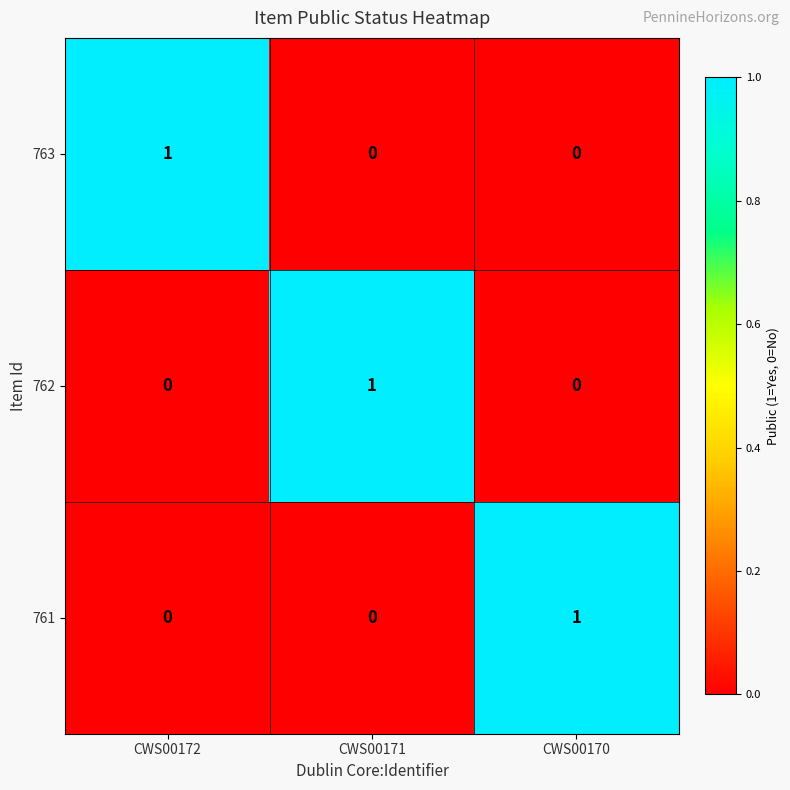

At how many categories does at least one series exceed 0?

3